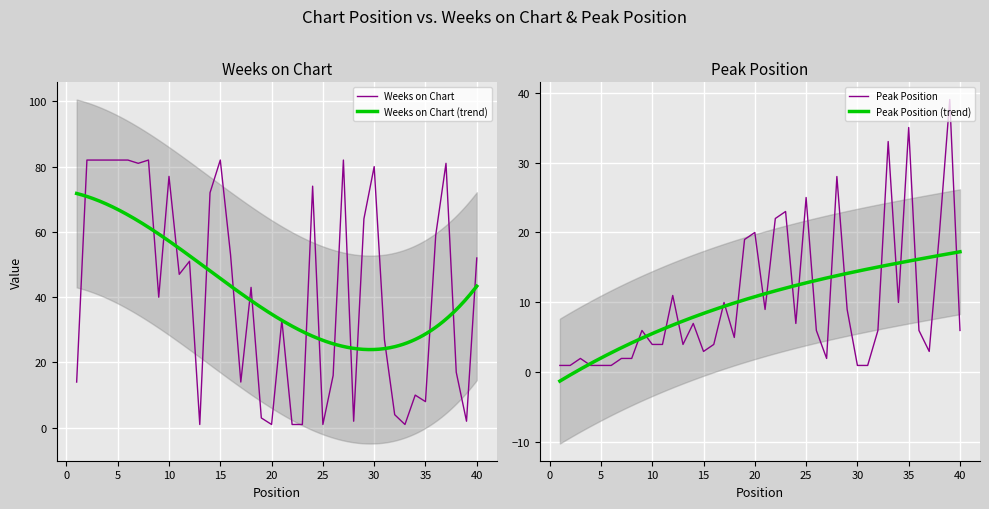

How many times do Peak Position and Weeks on Chart cross each other?

14